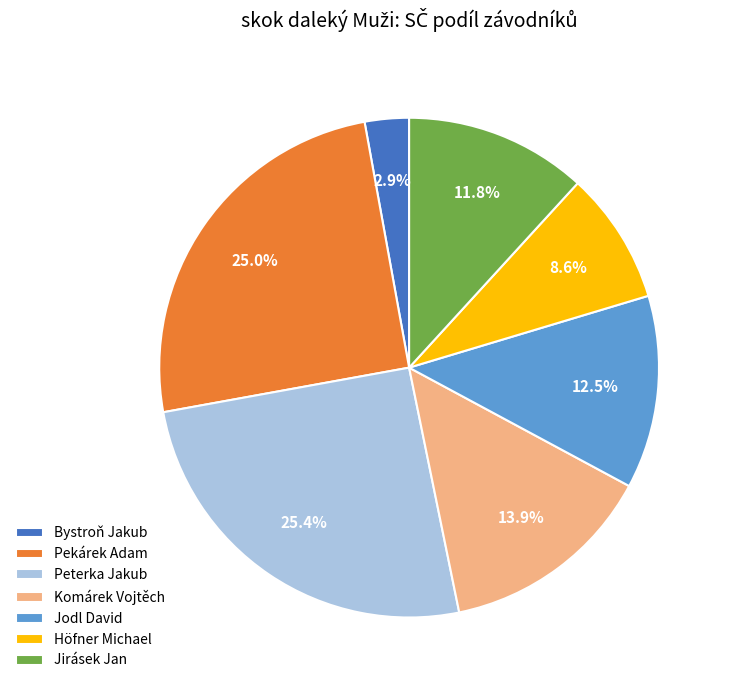

How many segments does this pie chart have?

7